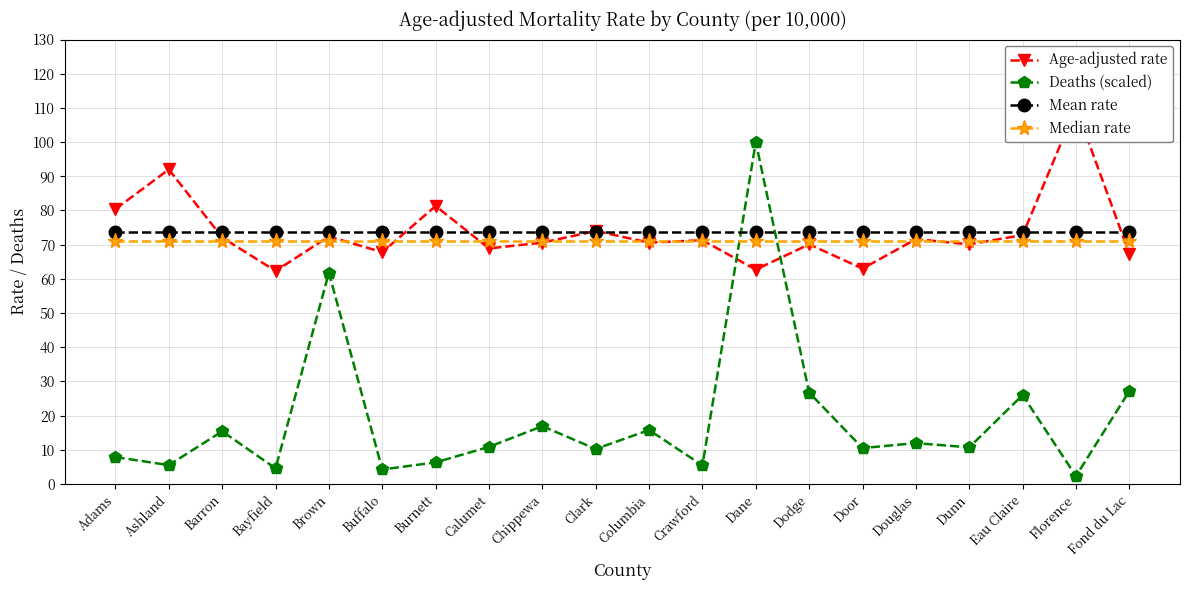

How many data points in Deaths (scaled) are less than 10?

7